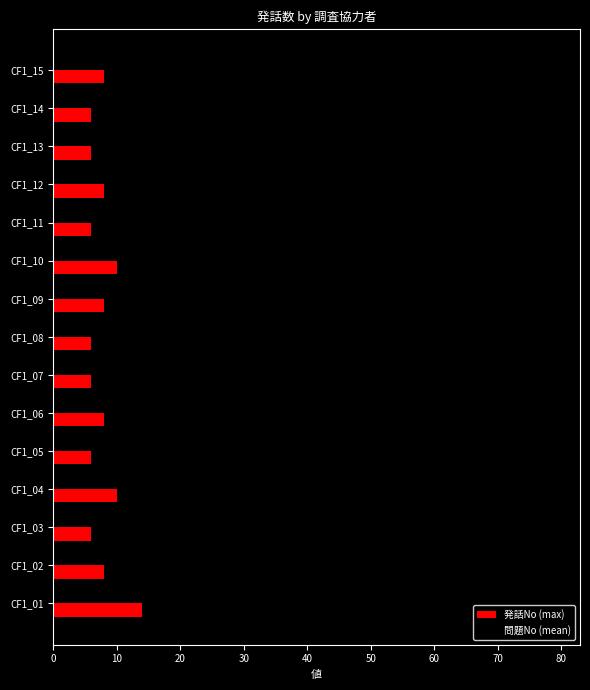

At how many categories does at least one series exceed 35?

15